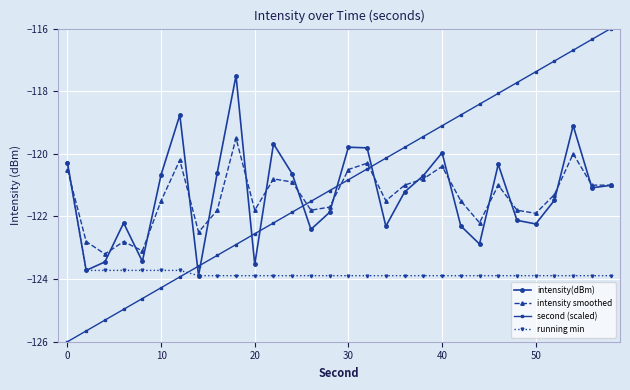

What is the value of the intensity(dBm) point at the 16th from the left?

-119.8